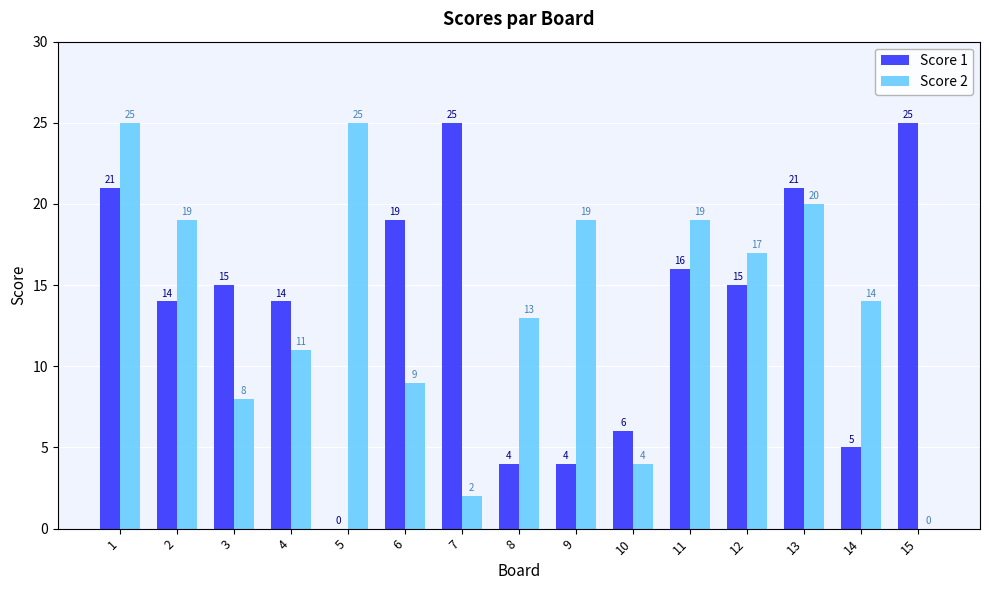

True or false: Score 1 has a value of 5 at 14.

True